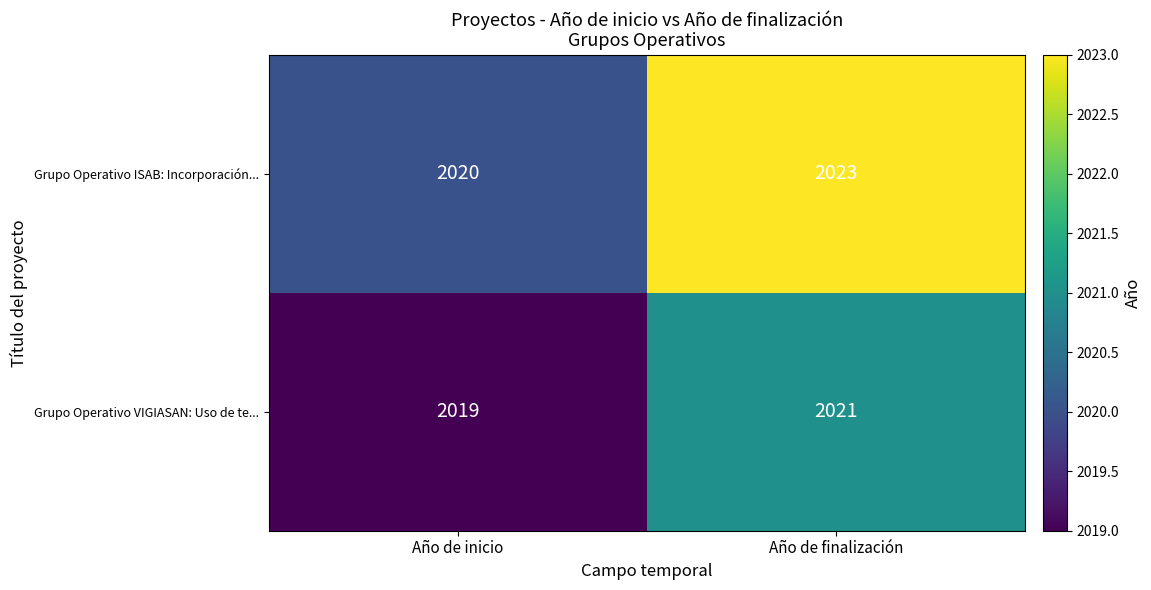

Reading right to left, transcribe all the data shown in this chart.

Grupo Operativo ISAB: Incorporación...: 2023	2020
Grupo Operativo VIGIASAN: Uso de te...: 2021	2019